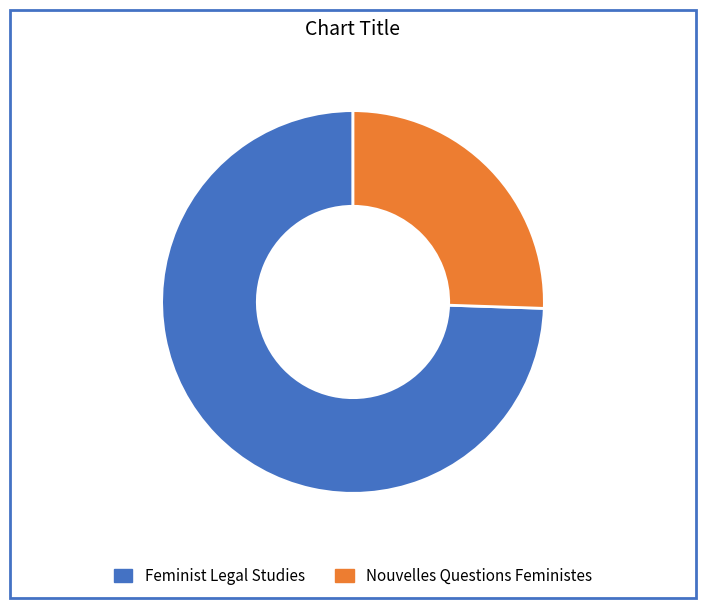

What is the ratio of the value at Nouvelles Questions Feministes to the value at Feminist Legal Studies?

0.3